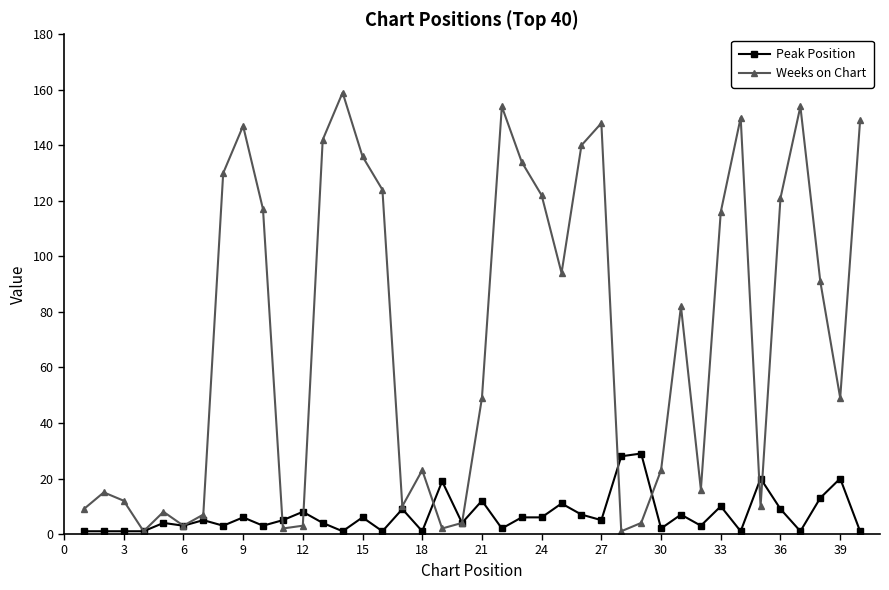

How many lines are shown in the chart?

2